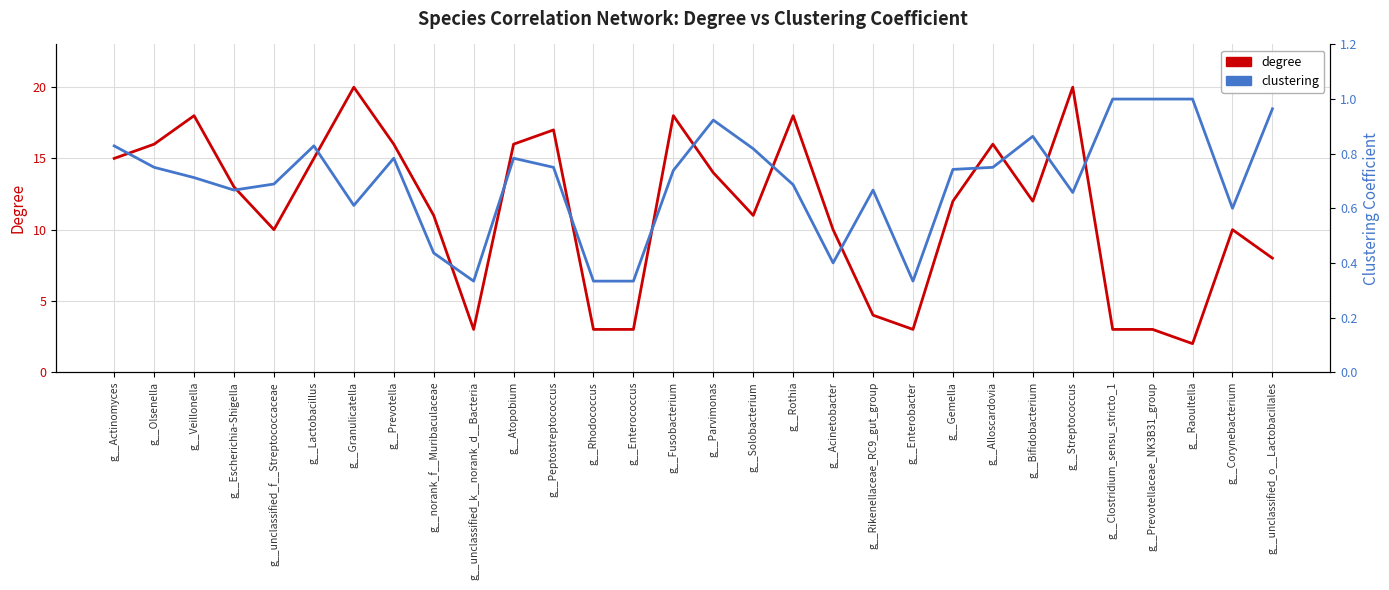

True or false: clustering has a value of 0.7 at g__Escherichia-Shigella.

True